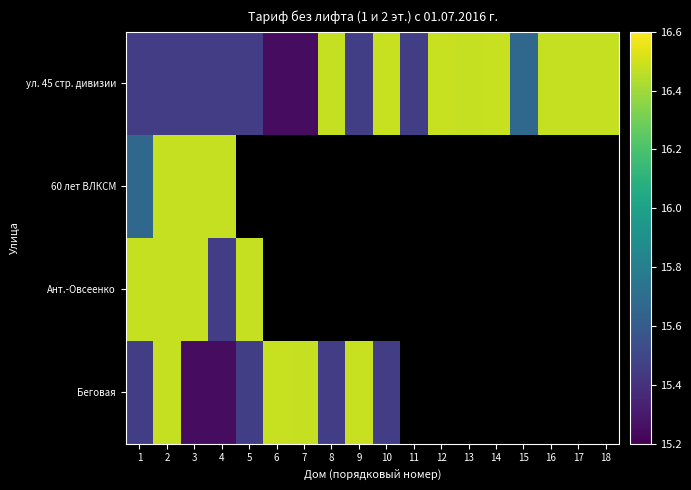

The ул. 45 стр. дивизии series shows 3.5 at 4. True or false?

False